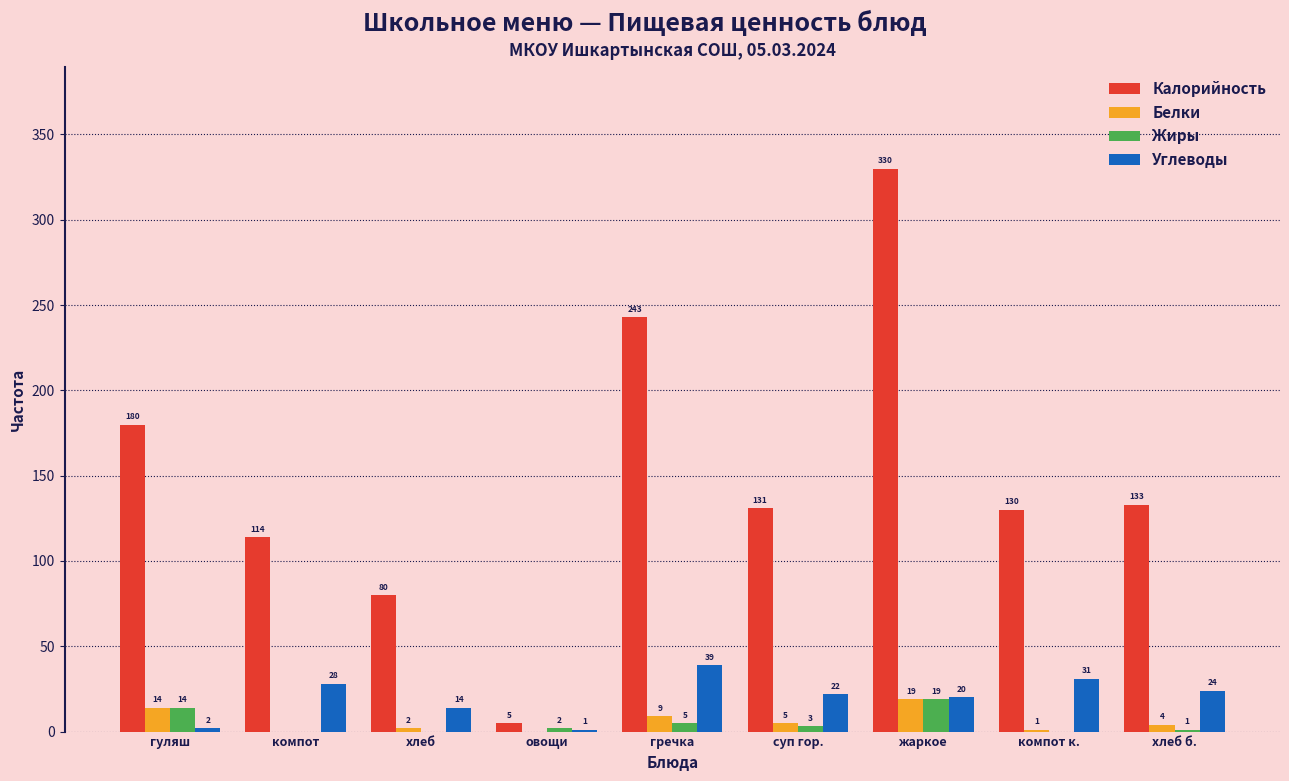

Reading right to left, extract all data points from this chart.

Калорийность: хлеб б.=133	компот к.=130	жаркое=330	суп гор.=131	гречка=243	овощи=5	хлеб=80	компот=114	гуляш=180
Белки: хлеб б.=4	компот к.=1	жаркое=19	суп гор.=5	гречка=9	овощи=0	хлеб=2	компот=0	гуляш=14
Жиры: хлеб б.=1	компот к.=0	жаркое=19	суп гор.=3	гречка=5	овощи=2	хлеб=0	компот=0	гуляш=14
Углеводы: хлеб б.=24	компот к.=31	жаркое=20	суп гор.=22	гречка=39	овощи=1	хлеб=14	компот=28	гуляш=2